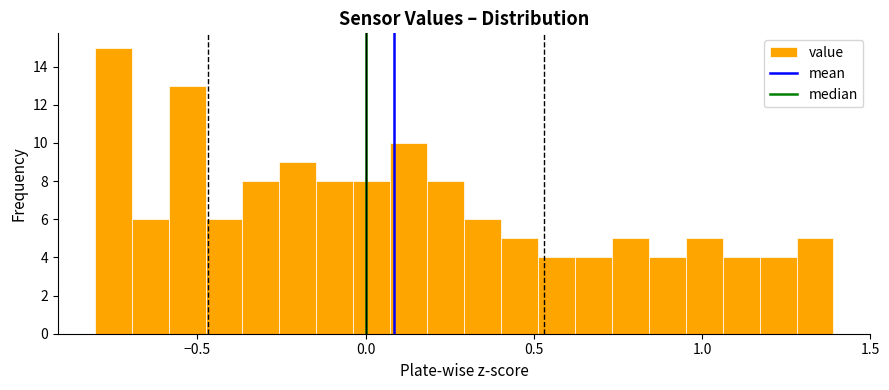

Read against the x-axis, roughly where is the centre of the tallest bar?

-0.75